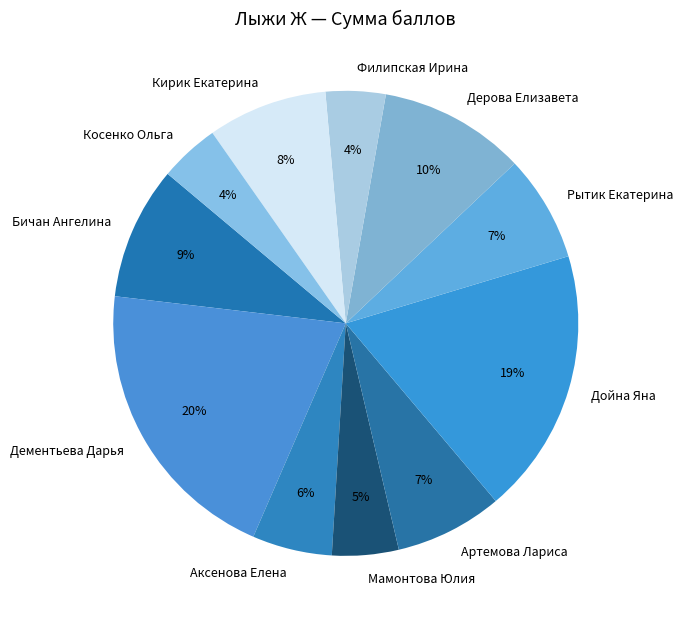

Is it true that Кирик Екатерина is 23% of the pie?

False